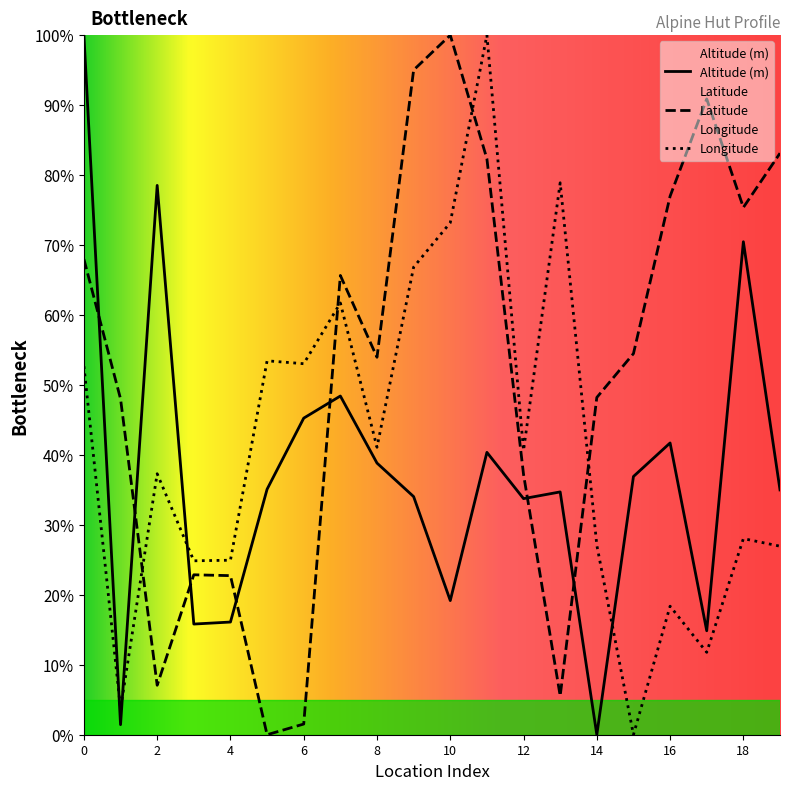

Which series has the largest total across all categories?

Latitude